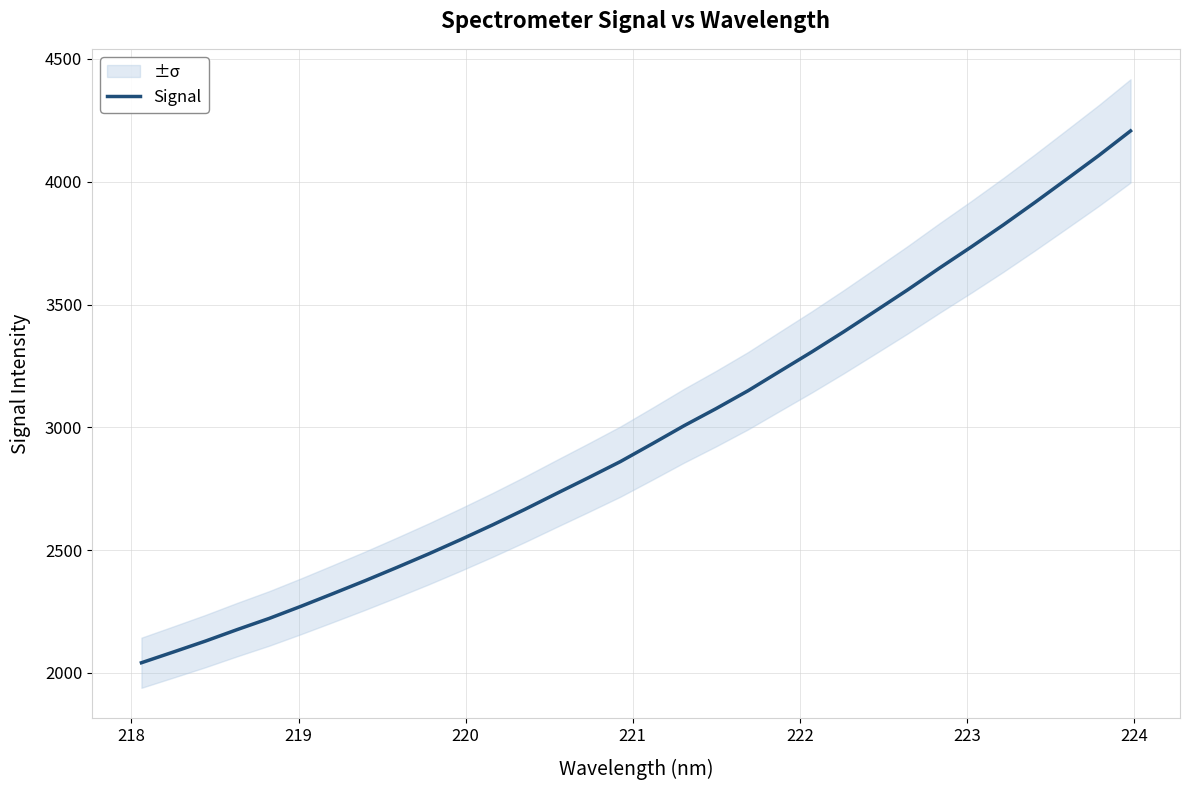

What is the maximum value for Signal?

4207.0